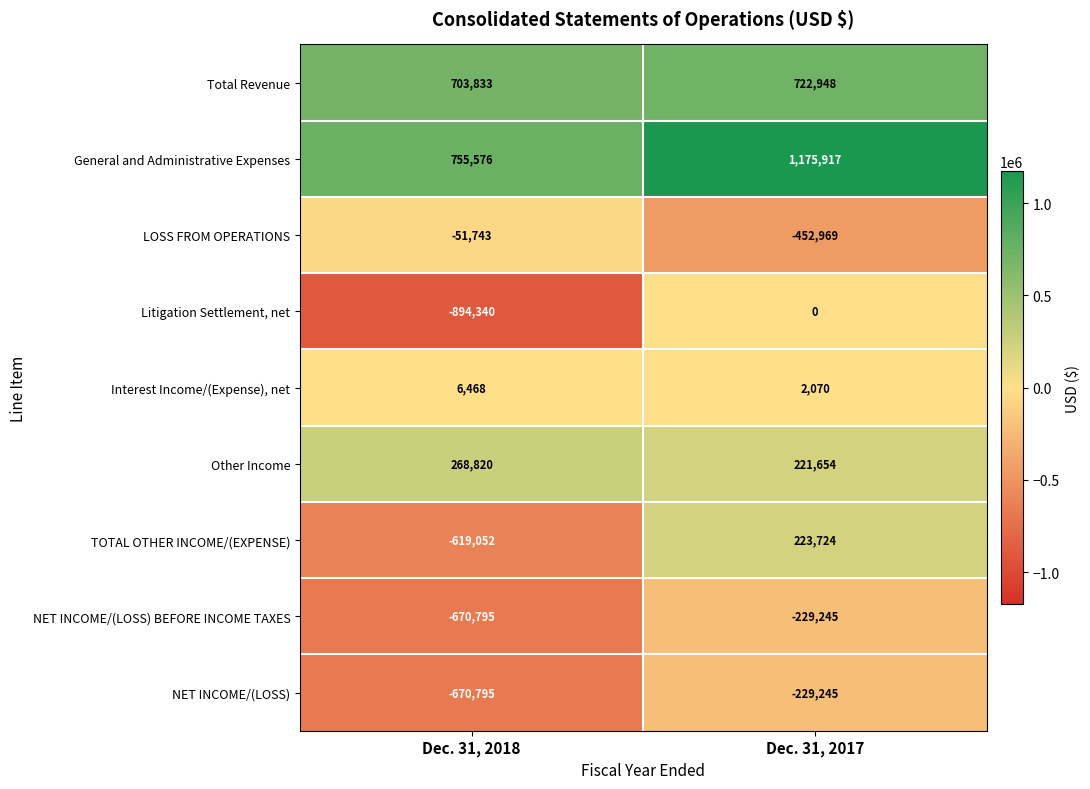

Reading left to right, extract all data points from this chart.

Total Revenue: 703833	722948
General and Administrative Expenses: 755576	1175917
LOSS FROM OPERATIONS: -51743	-452969
Litigation Settlement, net: -894340	0
Interest Income/(Expense), net: 6468	2070
Other Income: 268820	221654
TOTAL OTHER INCOME/(EXPENSE): -619052	223724
NET INCOME/(LOSS) BEFORE INCOME TAXES: -670795	-229245
NET INCOME/(LOSS): -670795	-229245